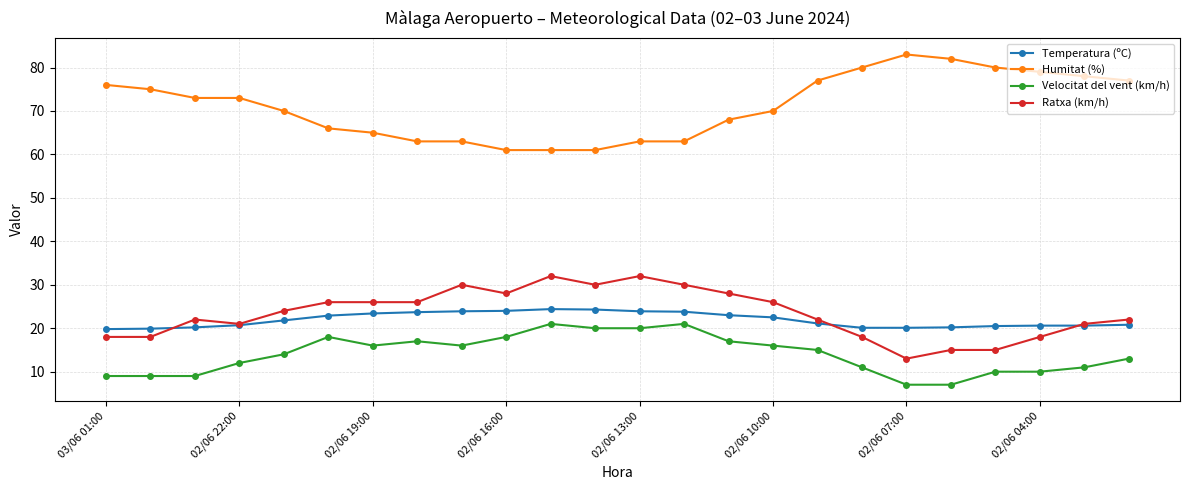

What is the value of the Ratxa (km/h) point at the 15th from the left?

28.0